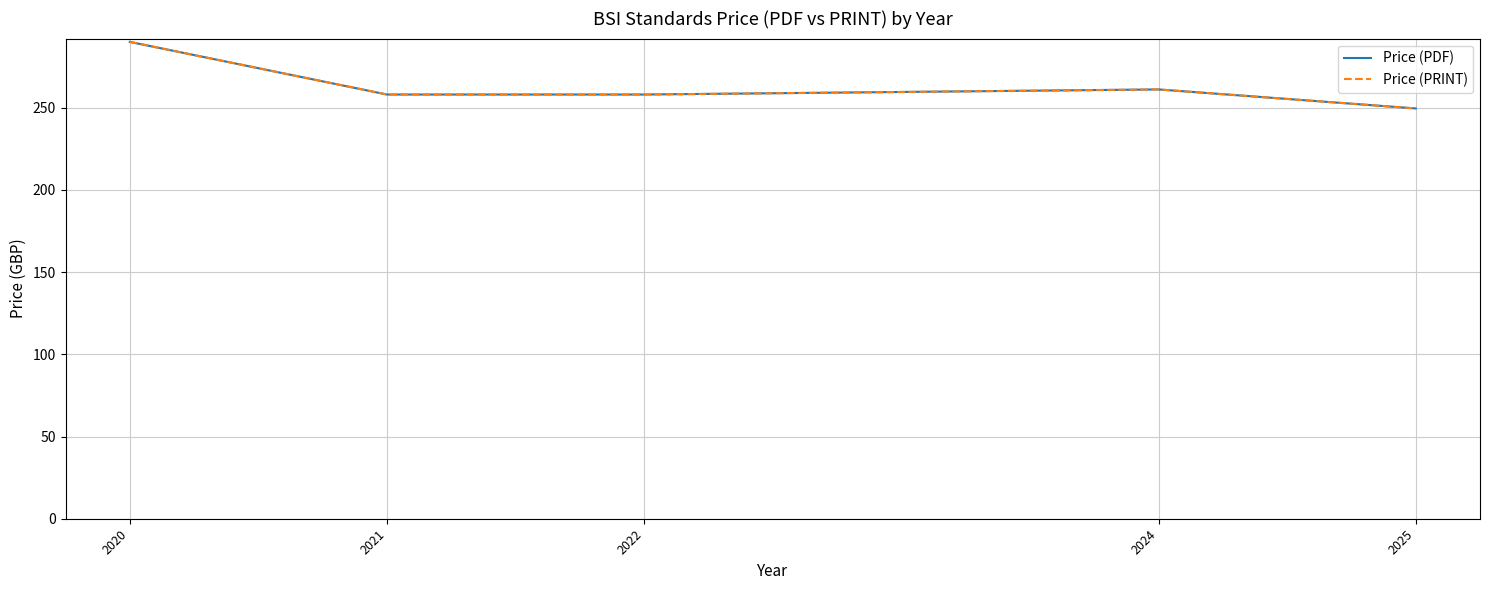

Is this an area chart (filled region under the line)?

No